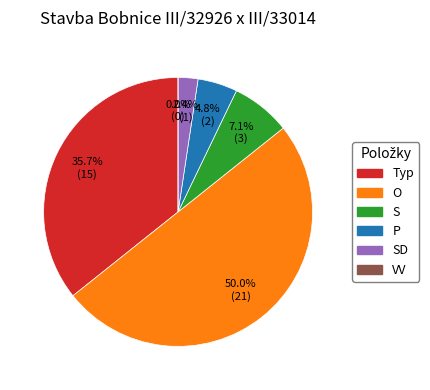

Combined, do VV and SD account for over 50%?

No